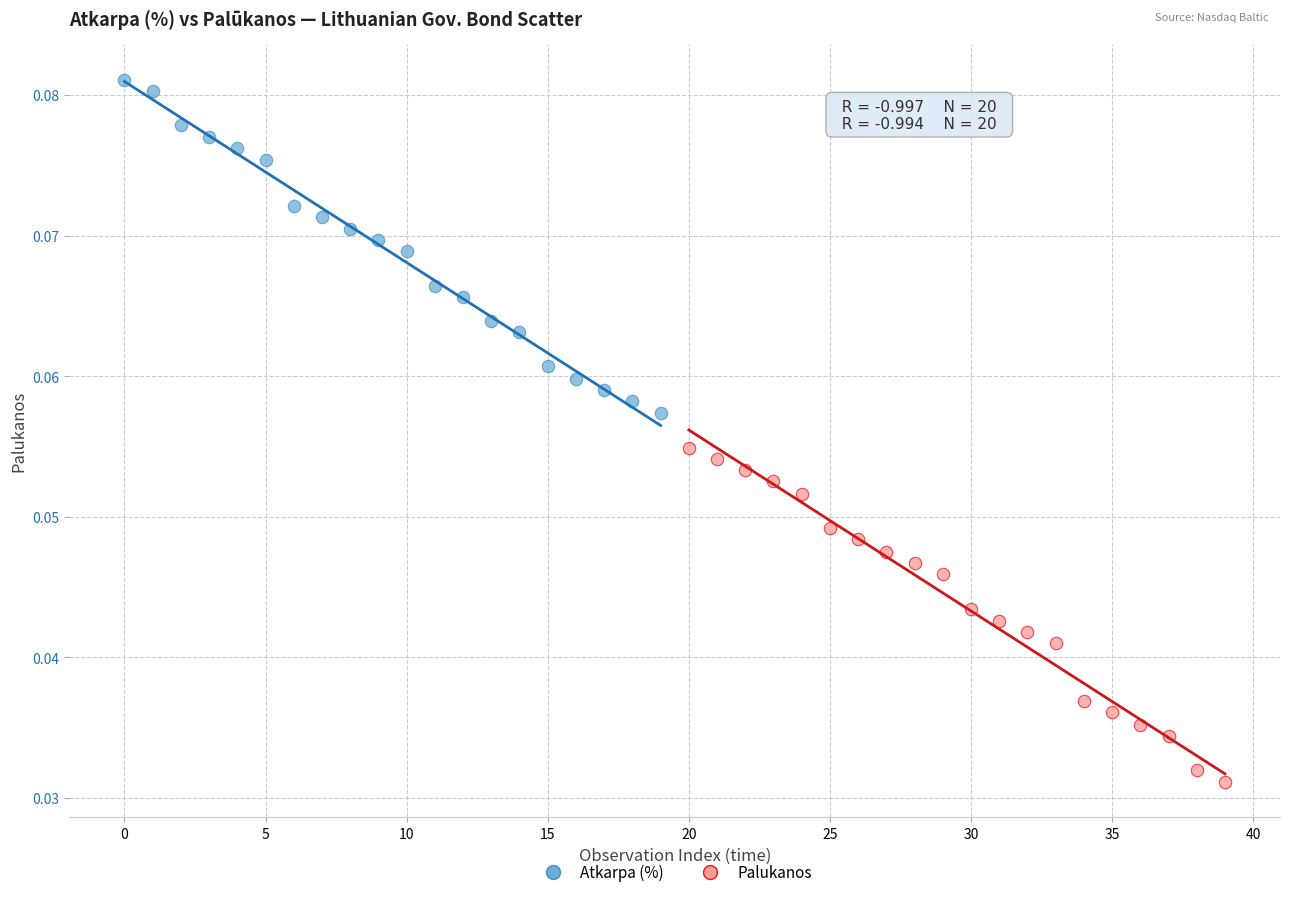

Which series reaches the minimum Y coordinate?

Palukanos